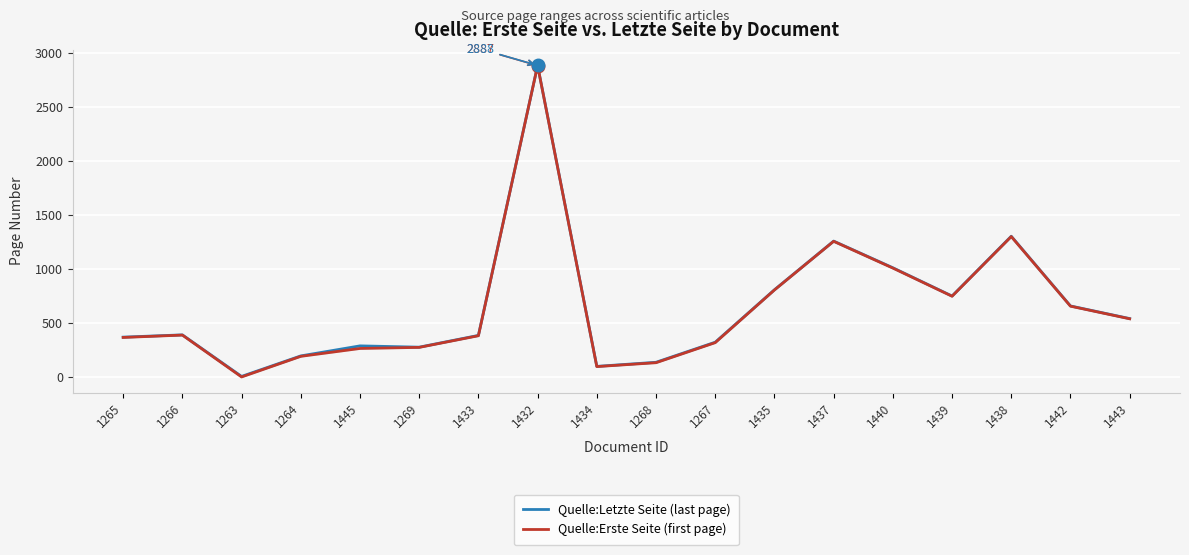

What is the difference between the second highest and second lowest values in the Quelle:Letzte Seite (last page) series?

1206